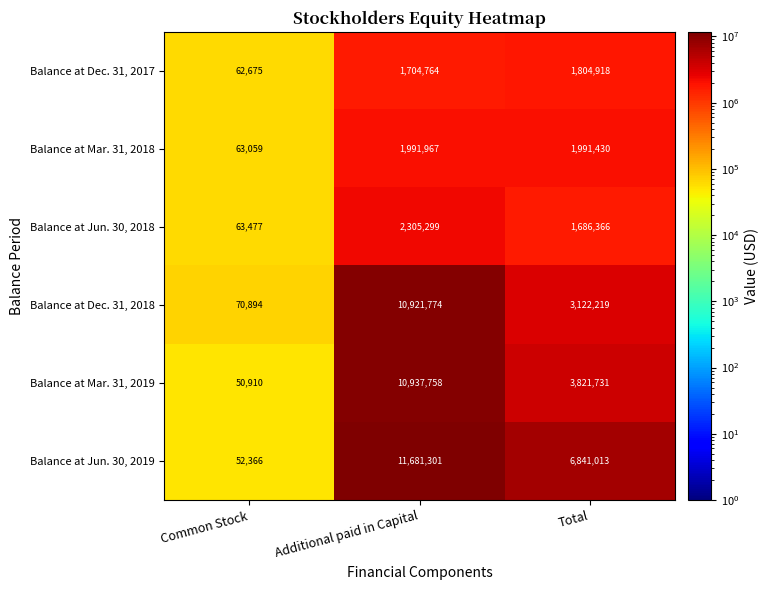

Rank the series at Total from lowest to highest value.

Balance at Jun. 30, 2018, Balance at Dec. 31, 2017, Balance at Mar. 31, 2018, Balance at Dec. 31, 2018, Balance at Mar. 31, 2019, Balance at Jun. 30, 2019